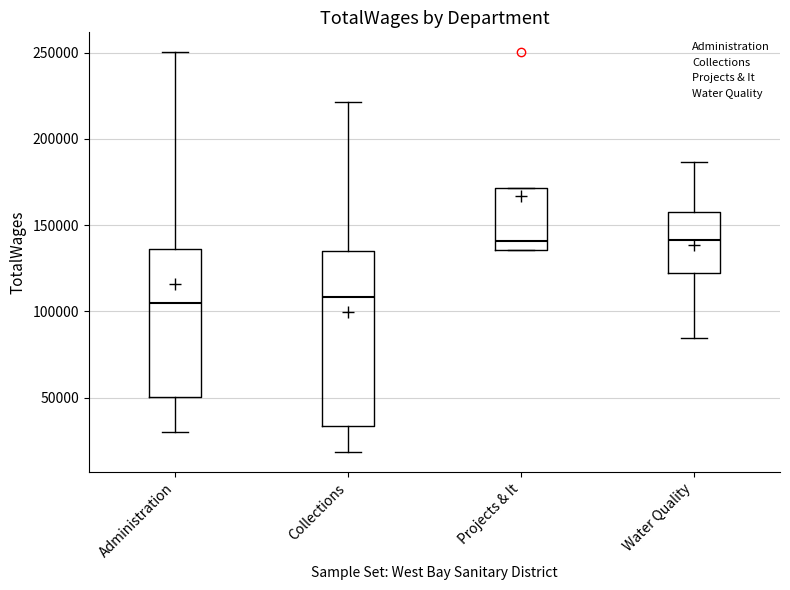

Reading left to right, transcribe this box plot: for each box, give where its median line is, the range the box spans, and where its two whiskers end, as read against the y-axis. The values are not printed on the chart, so give them approximately, as read against the axis.

Administration: median 105000, box 50000 to 135000, whiskers 30000 to 250000
Collections: median 110000, box 35000 to 135000, whiskers 20000 to 220000
Projects & It: median 140000, box 135000 to 170000, whiskers 135000 to 170000
Water Quality: median 140000, box 120000 to 155000, whiskers 85000 to 185000